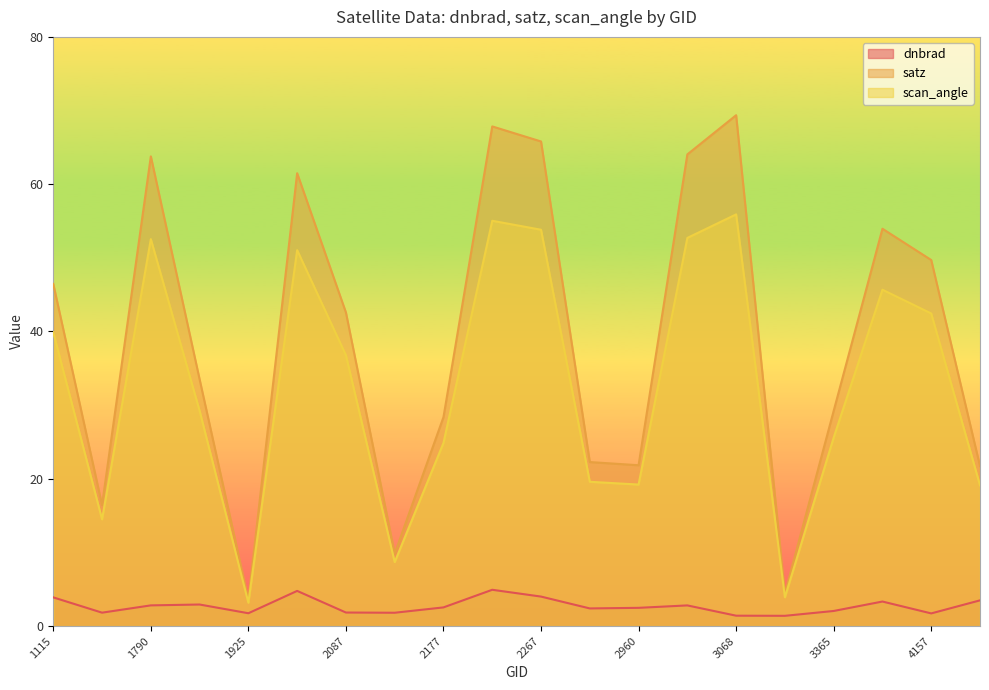

At which label does satz reach its minimum?

1925